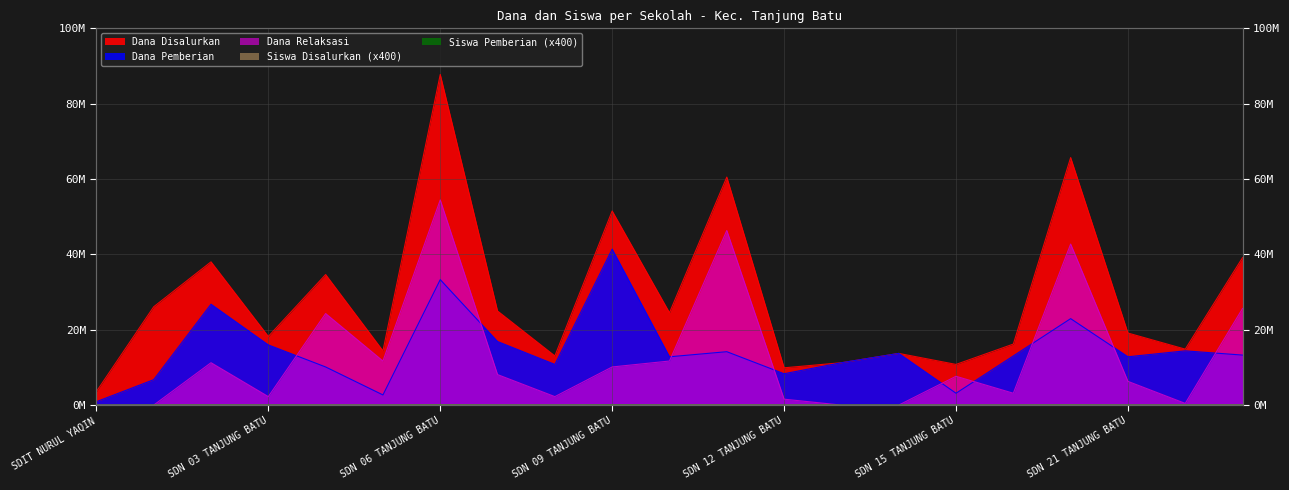

What is the spread (max minus min) of values at SD NEGERI 17 TANJUNG BATU?

65673600